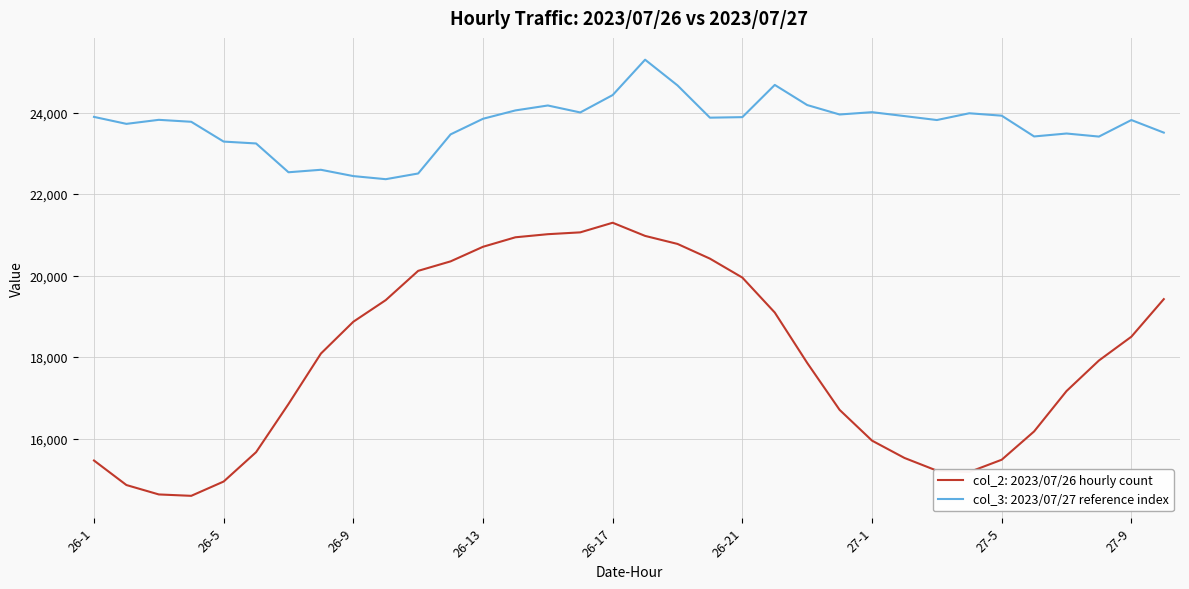

True or false: col_3: 2023/07/27 reference index and col_2: 2023/07/26 hourly count intersect in this chart.

False